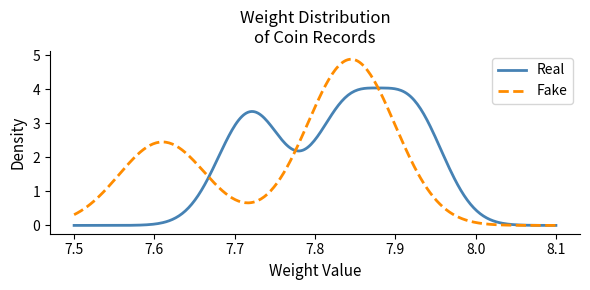

List the series in order of their peak value, highest first.

Fake, Real